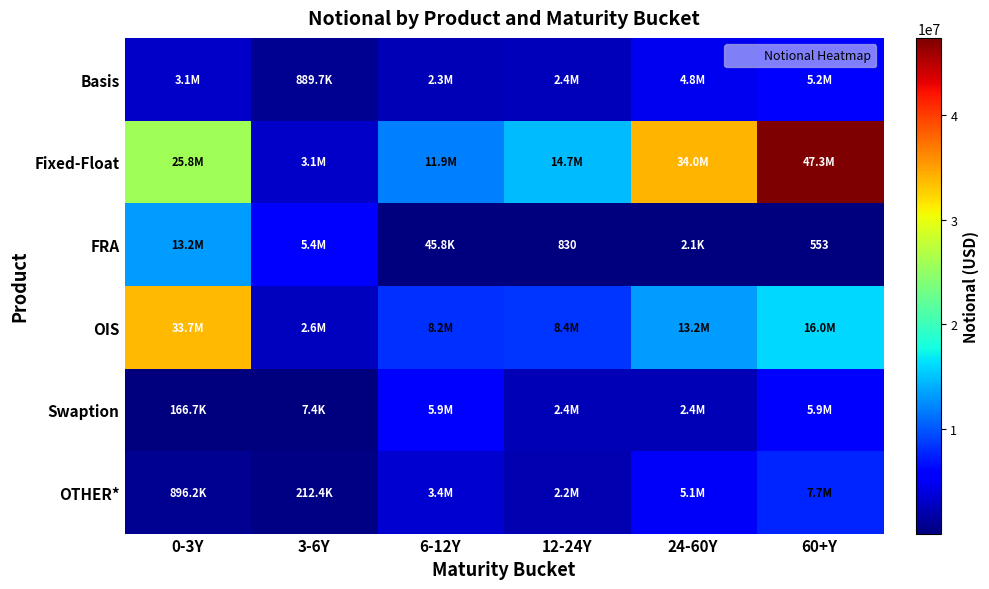

At which label does Fixed-Float reach its minimum?

3-6Y